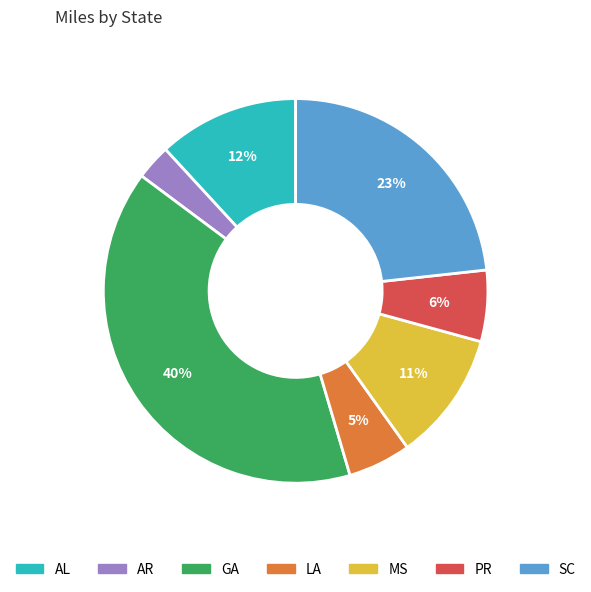

Do GA and LA together represent more than half of the pie?

No